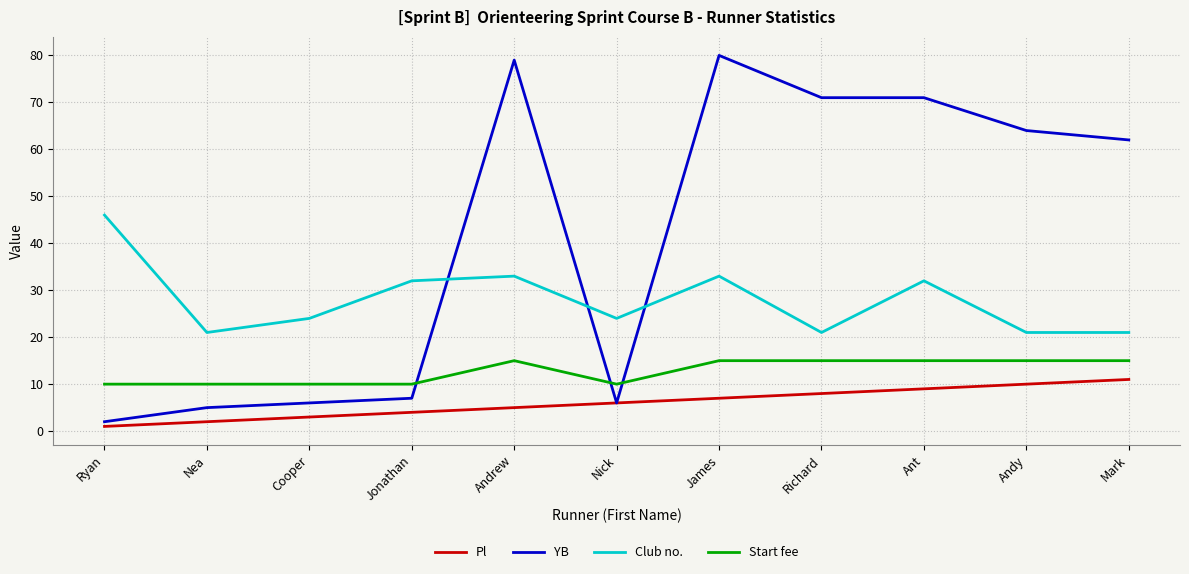

Rank the series by their average value, from lowest to highest.

Pl, Start fee, Club no., YB